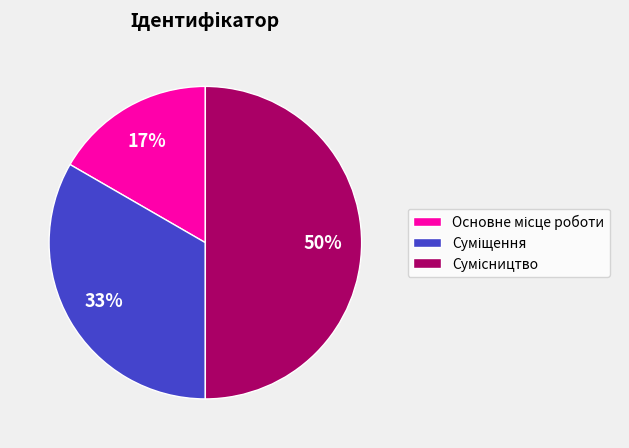

How many segments does this pie chart have?

3